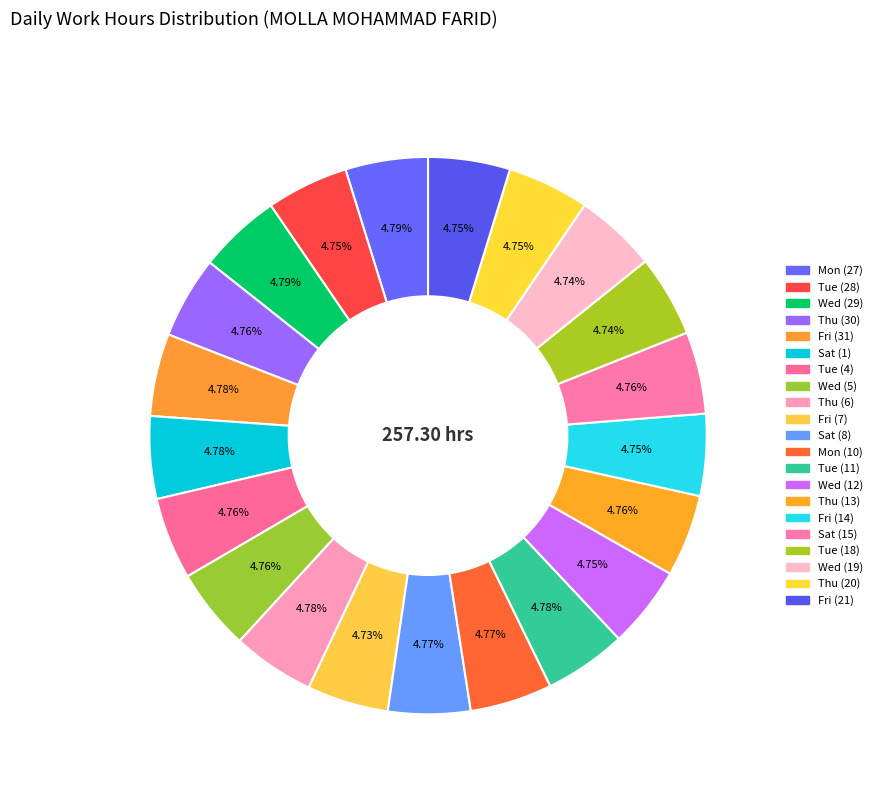

Do Thu (13) and Wed (29) together represent more than half of the pie?

No